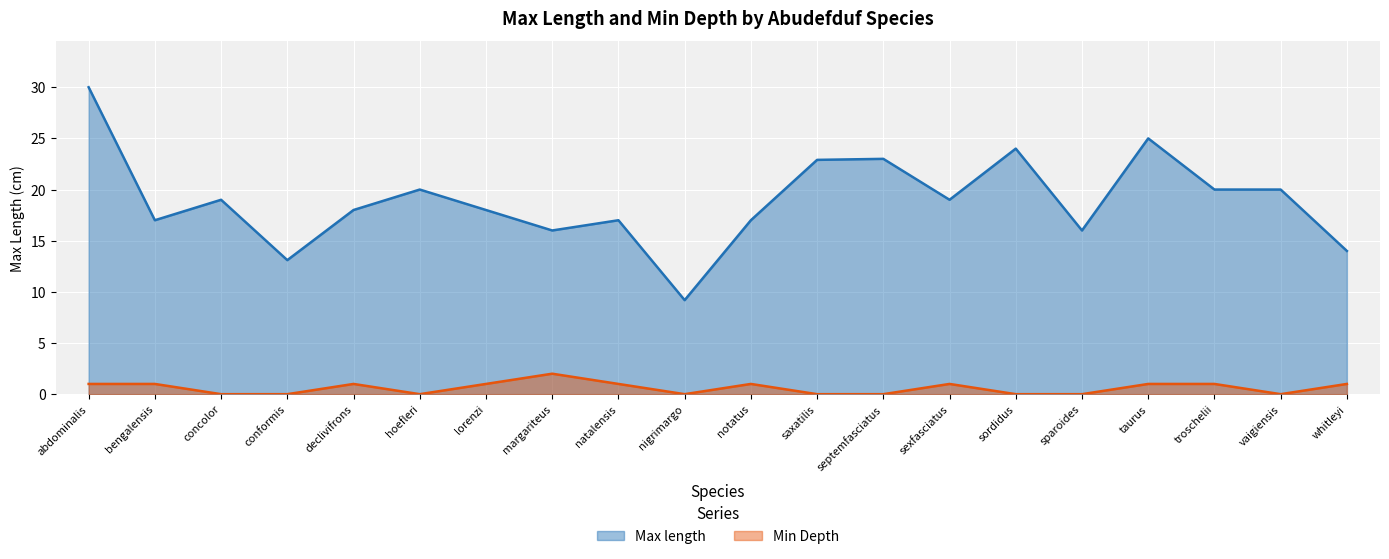

At which label does Max length reach its minimum?

nigrimargo